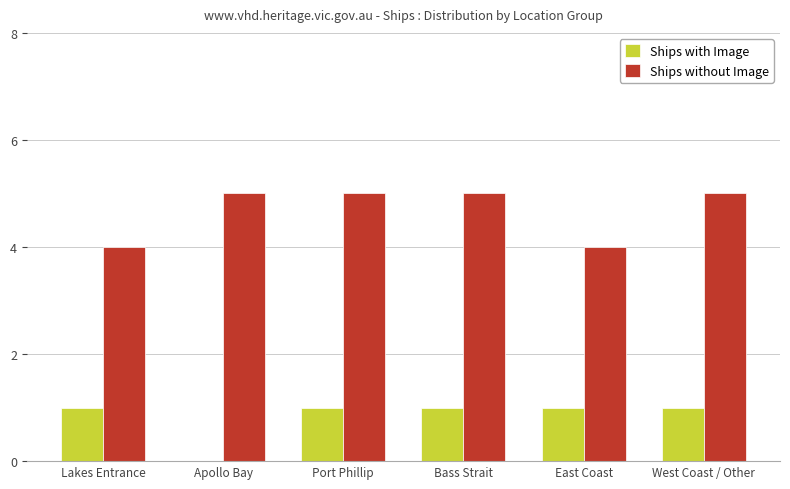

Between Lakes Entrance and Bass Strait, which series saw the biggest shift?

Ships without Image